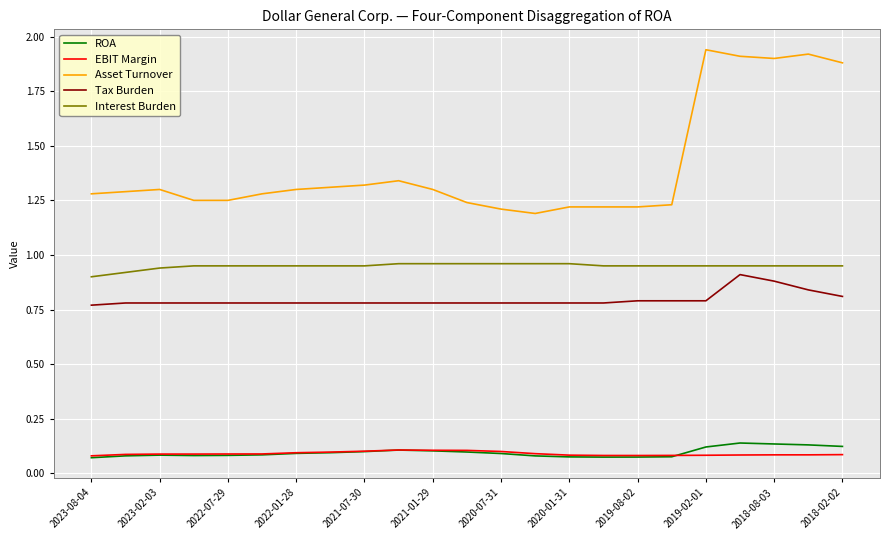

True or false: Tax Burden and Asset Turnover cross at least once.

False